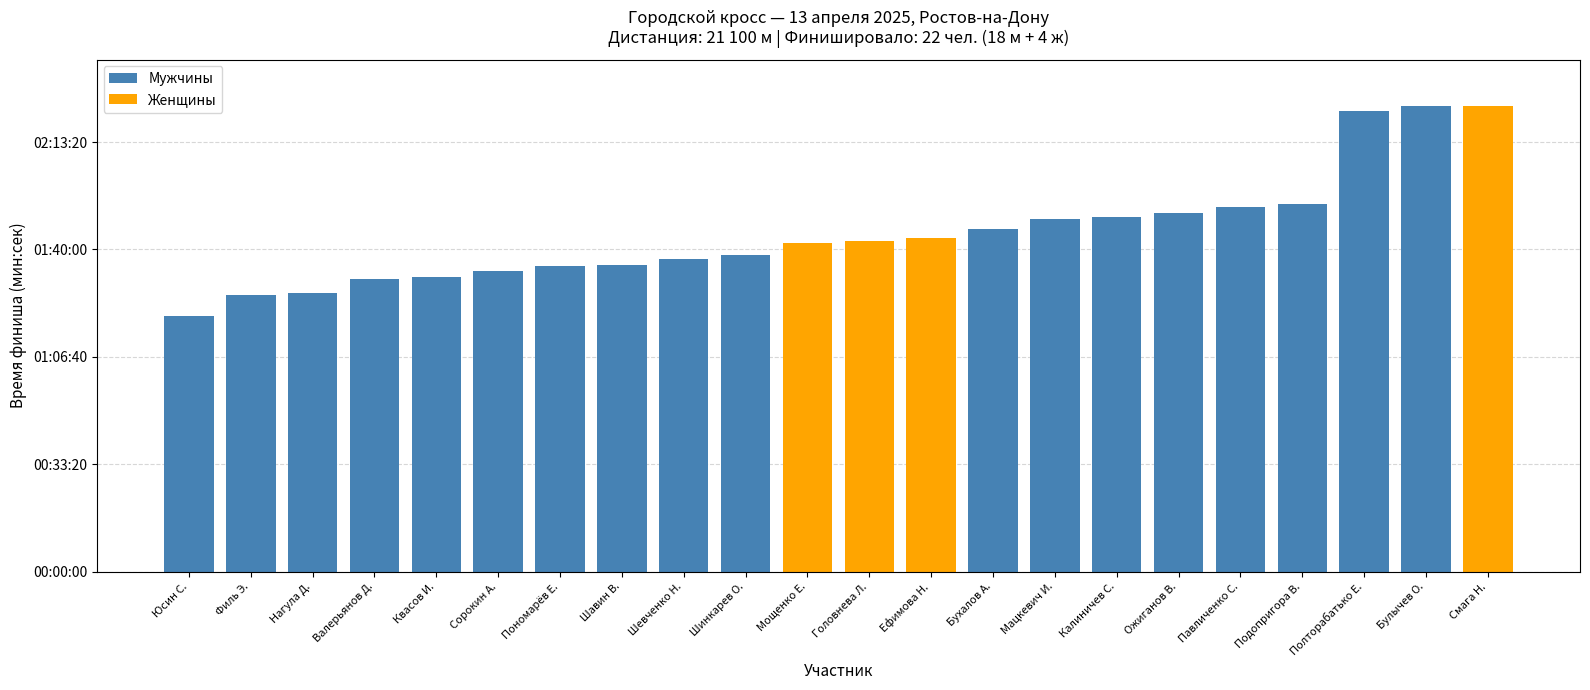

How many values in the Женщины series exceed 0?

4